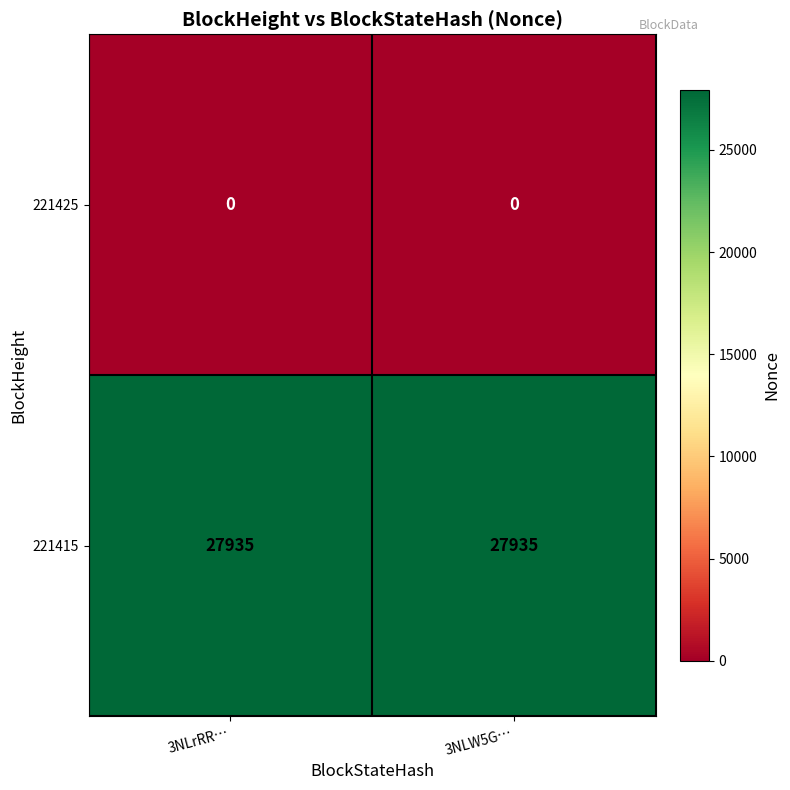

Reading right to left, transcribe all the data shown in this chart.

221425: 0	0
221415: 27935	27935